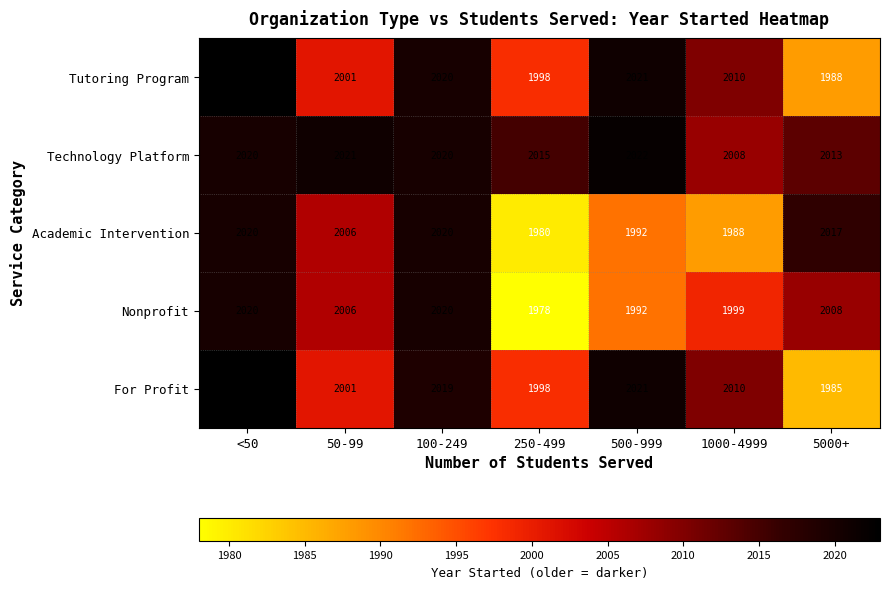

What is the maximum value shown in the chart?

2023